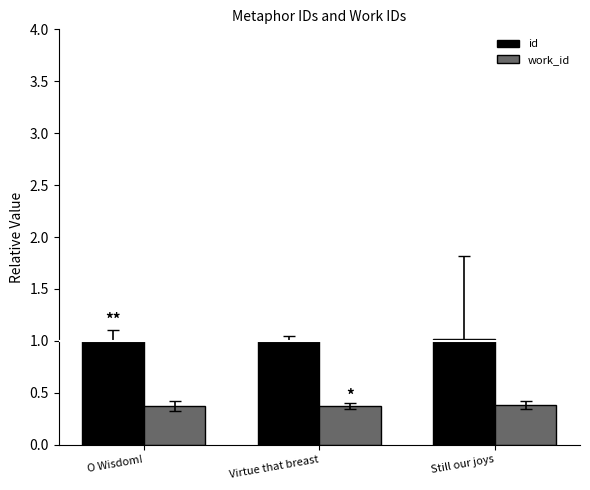

True or false: work_id has a value of 0.4 at O Wisdom!.

True